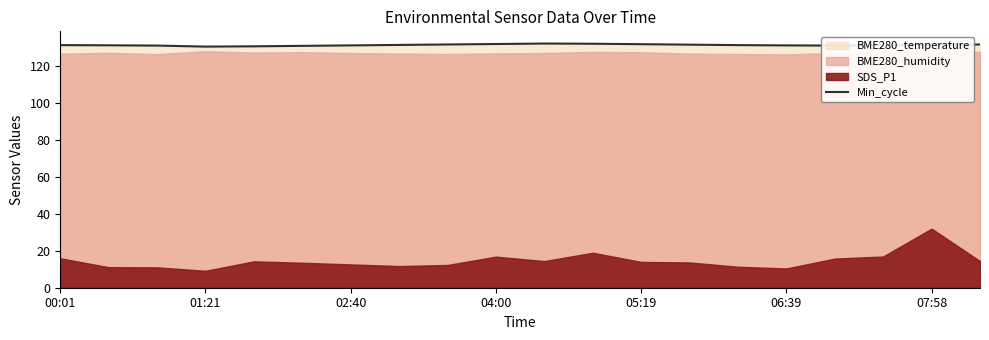

The Min_cycle series shows 131.6 at 05:19. True or false?

True